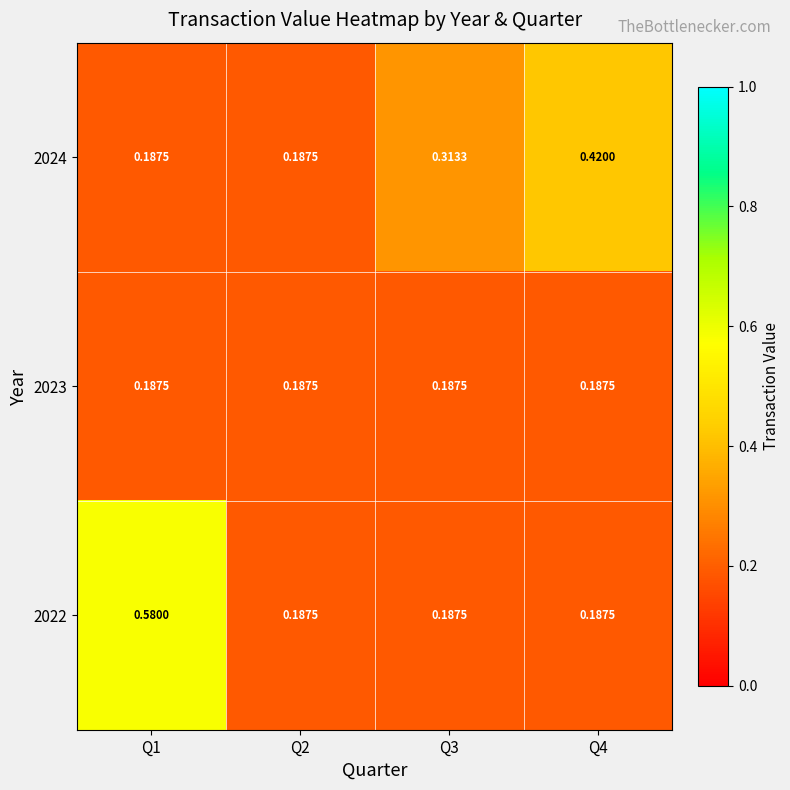

At which category is the sum across all series the highest?

Q1